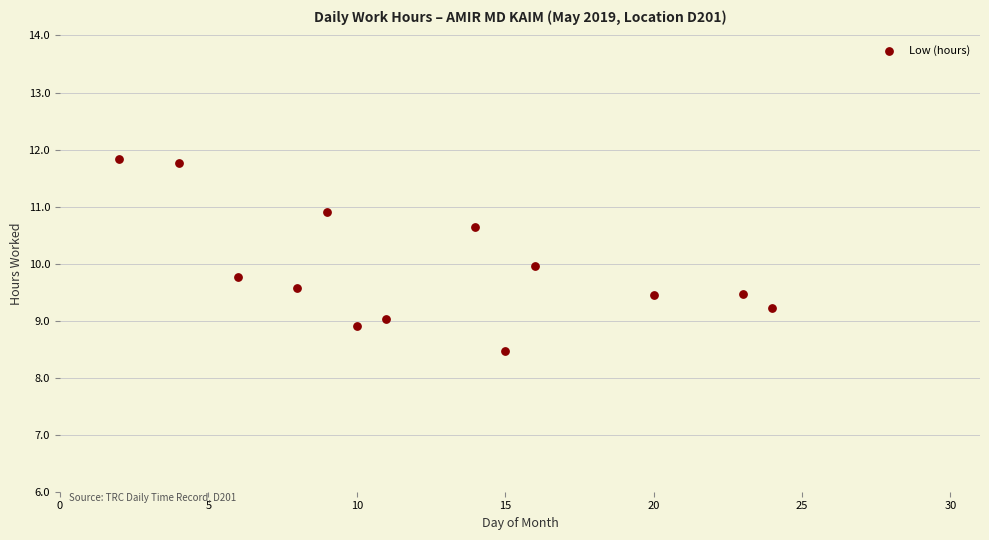

What is the range of X values (max minus min)?

22.0